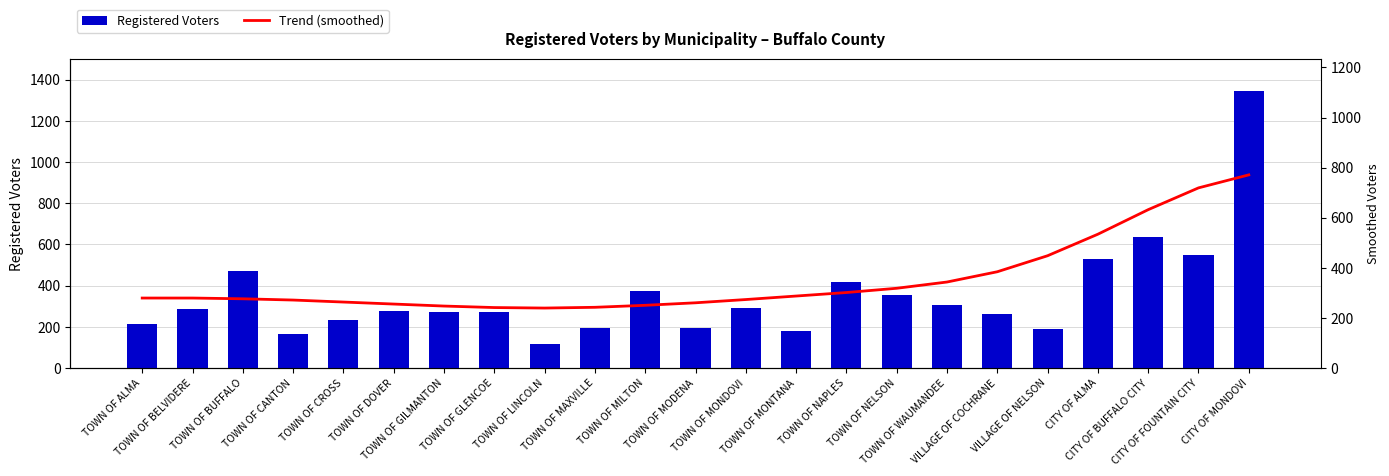

What is the label of the 23rd bar from the left?

CITY OF MONDOVI